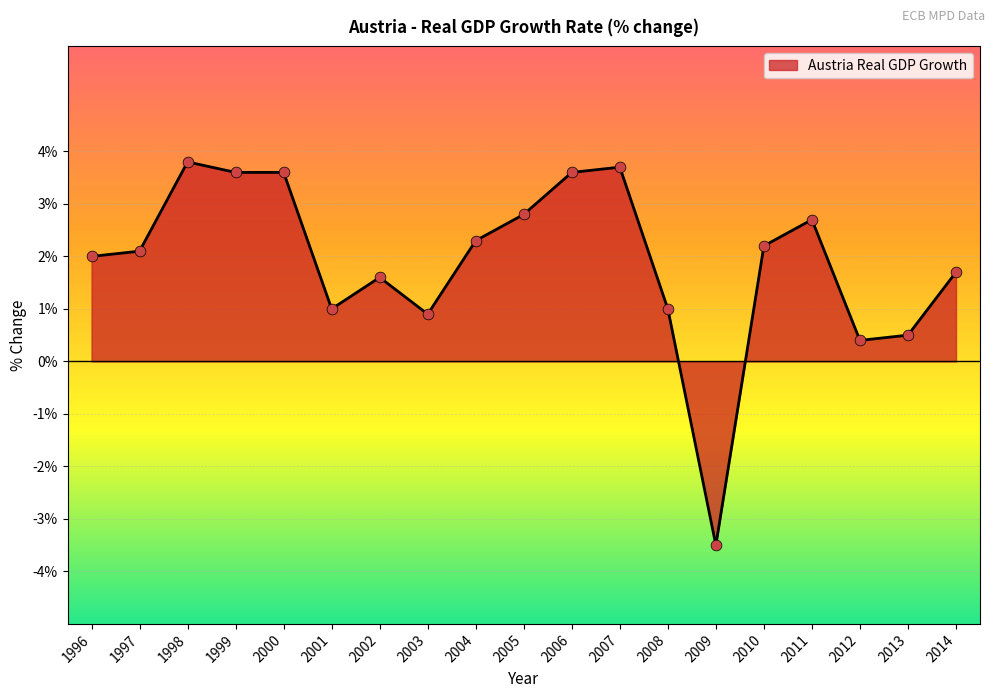

Approximately how many times larger is the value at 2004 compared to 1999?

0.6